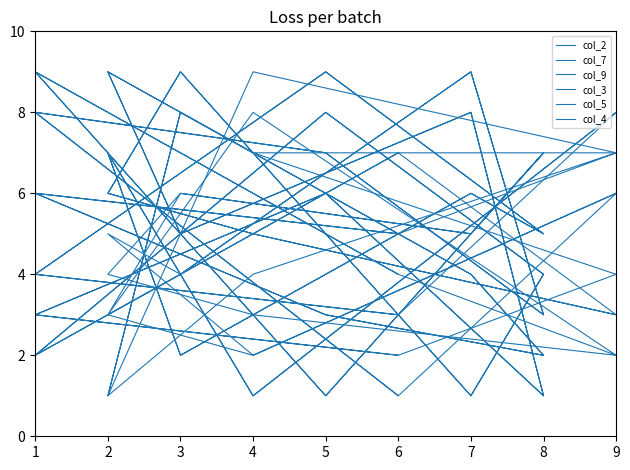

What is the average value of the col_2 series?

5